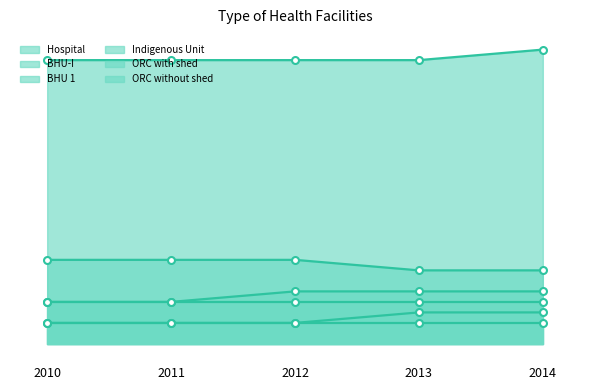

At which category is the sum across all series the highest?

2014